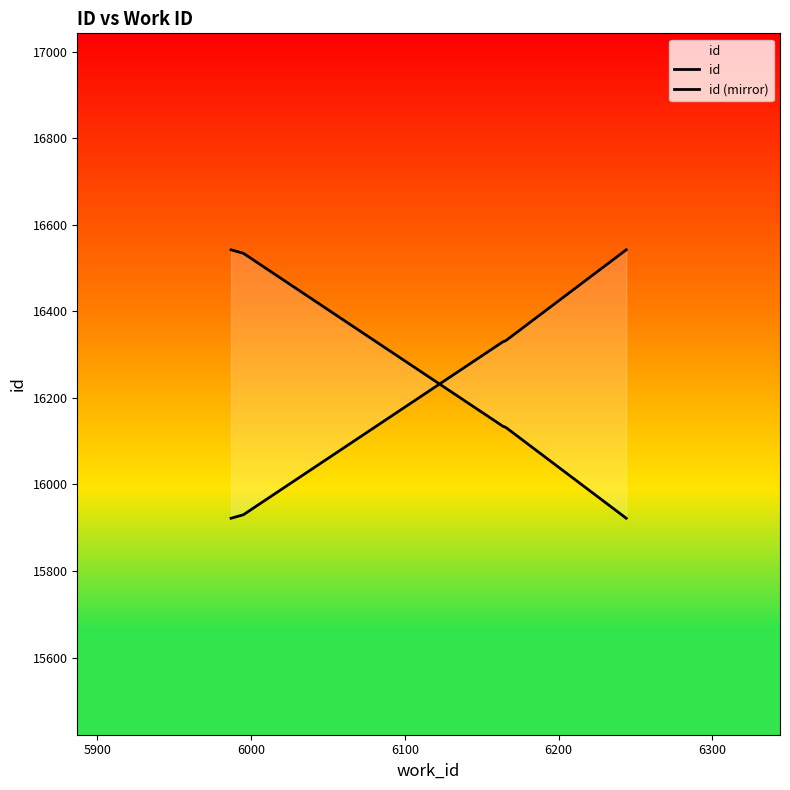

How many lines are shown in the chart?

2